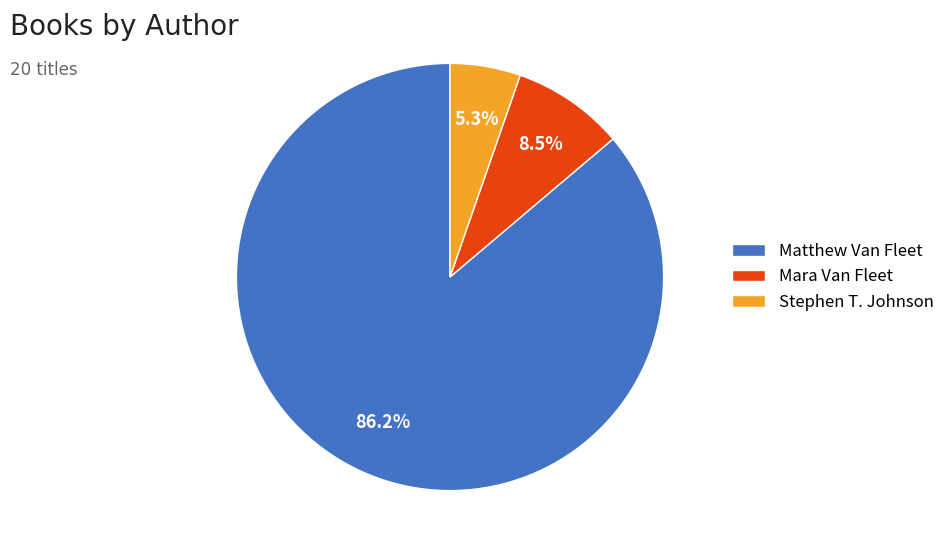

To the nearest percent, what portion does Matthew Van Fleet represent?

86%